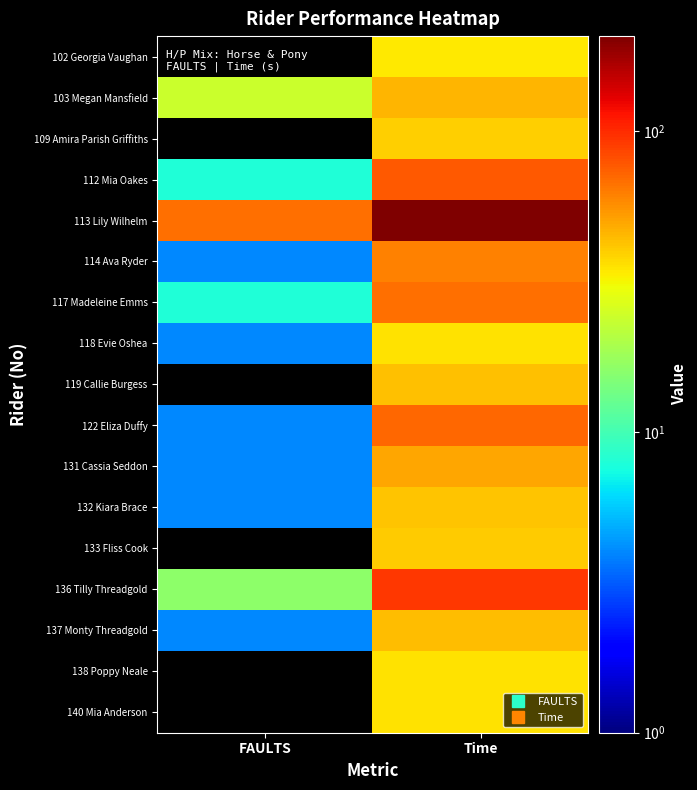

Reading left to right, what are all the values shown in this chart?

102 Georgia Vaughan: FAULTS=0.0	Time=34.3
103 Megan Mansfield: FAULTS=24.0	Time=45.9
109 Amira Parish Griffiths: FAULTS=0.0	Time=39.3
112 Mia Oakes: FAULTS=8.0	Time=77.2
113 Lily Wilhelm: FAULTS=68.0	Time=207.2
114 Ava Ryder: FAULTS=4.0	Time=61.2
117 Madeleine Emms: FAULTS=8.0	Time=68.1
118 Evie Oshea: FAULTS=4.0	Time=36.0
119 Callie Burgess: FAULTS=0.0	Time=43.1
122 Eliza Duffy: FAULTS=4.0	Time=70.3
131 Cassia Seddon: FAULTS=4.0	Time=50.1
132 Kiara Brace: FAULTS=4.0	Time=42.0
133 Fliss Cook: FAULTS=0.0	Time=40.2
136 Tilly Threadgold: FAULTS=16.0	Time=93.3
137 Monty Threadgold: FAULTS=4.0	Time=44.0
138 Poppy Neale: FAULTS=0.0	Time=35.3
140 Mia Anderson: FAULTS=0.0	Time=35.8